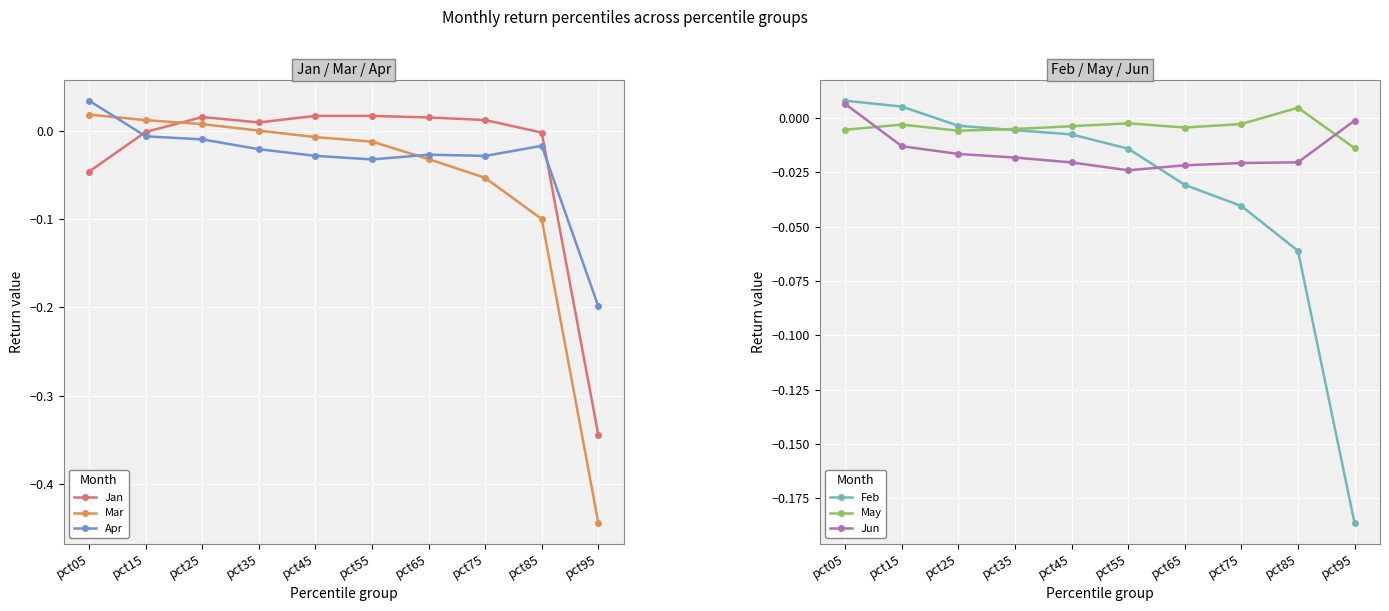

Which has a higher value, pct15 or pct65?

pct65